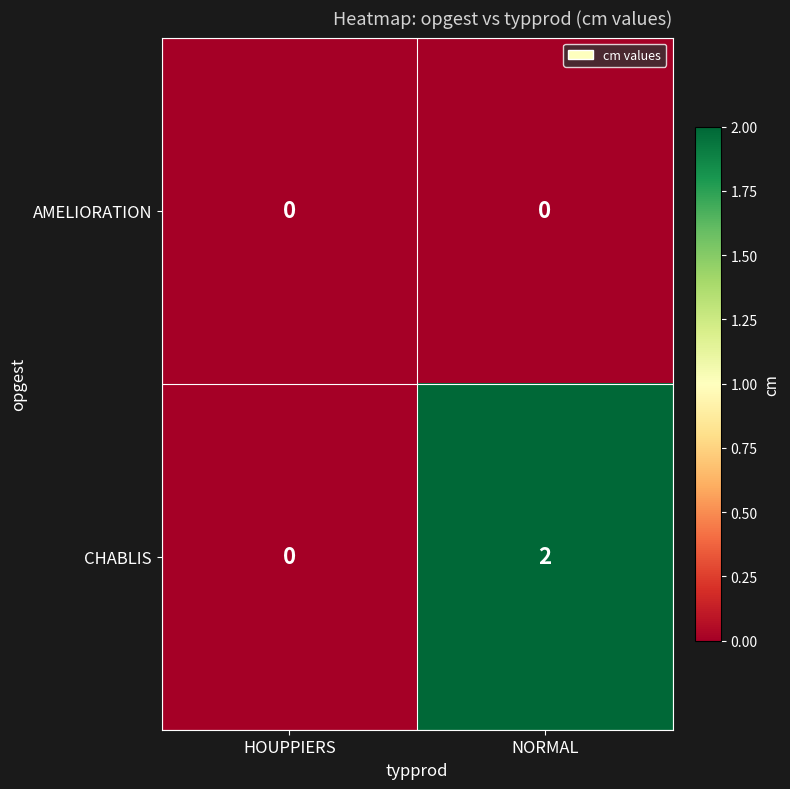

What is the total value across all series at NORMAL?

2